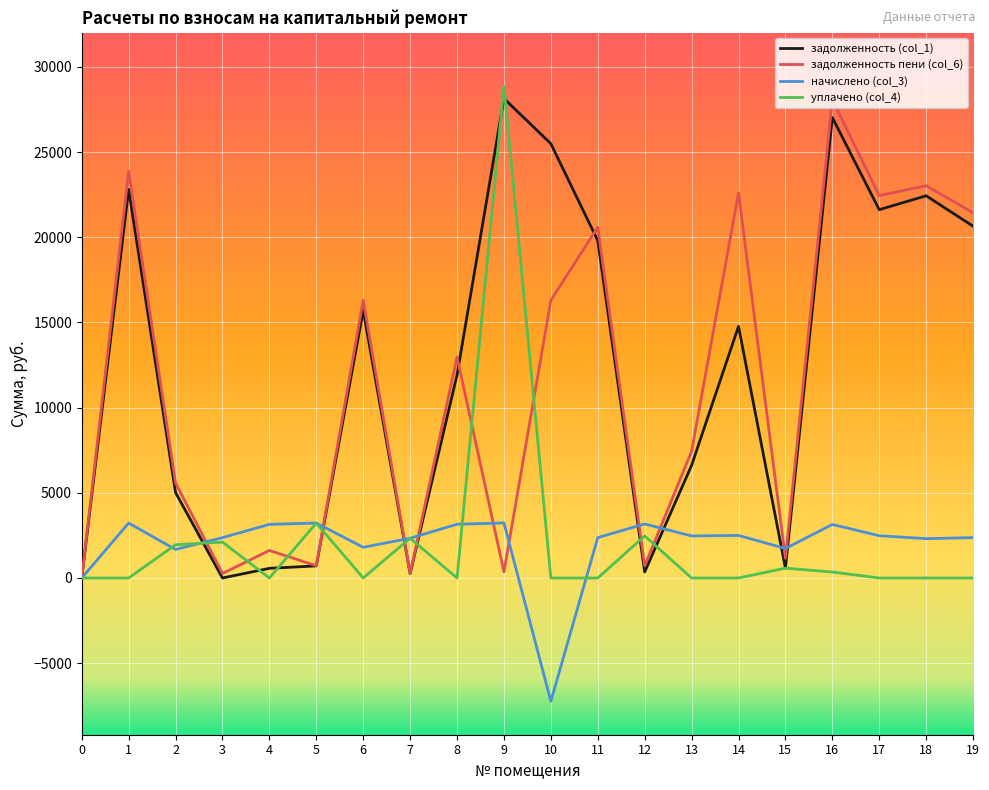

What is the total value across all series at 8?

28039.1